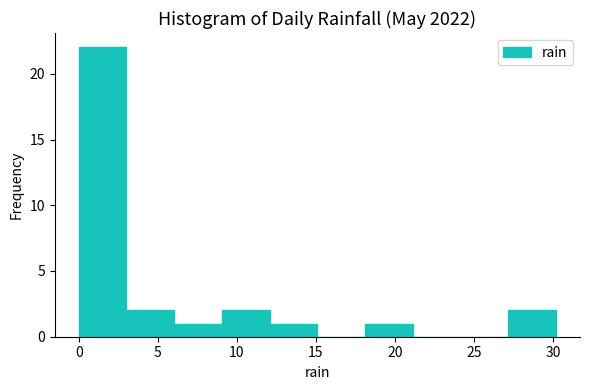

Reading left to right, transcribe this chart: for each bar, give the range it covers on the x-axis and its height. Neither the bar edges nor the heights are printed on the chart, so give them approximately, as read against the axes.

0 to 3: 22
3 to 6: 2
6 to 9: 1
9 to 12: 2
12 to 15: 1
15 to 18: 0
18 to 21: 1
21 to 24: 0
24 to 27: 0
27 to 30: 2